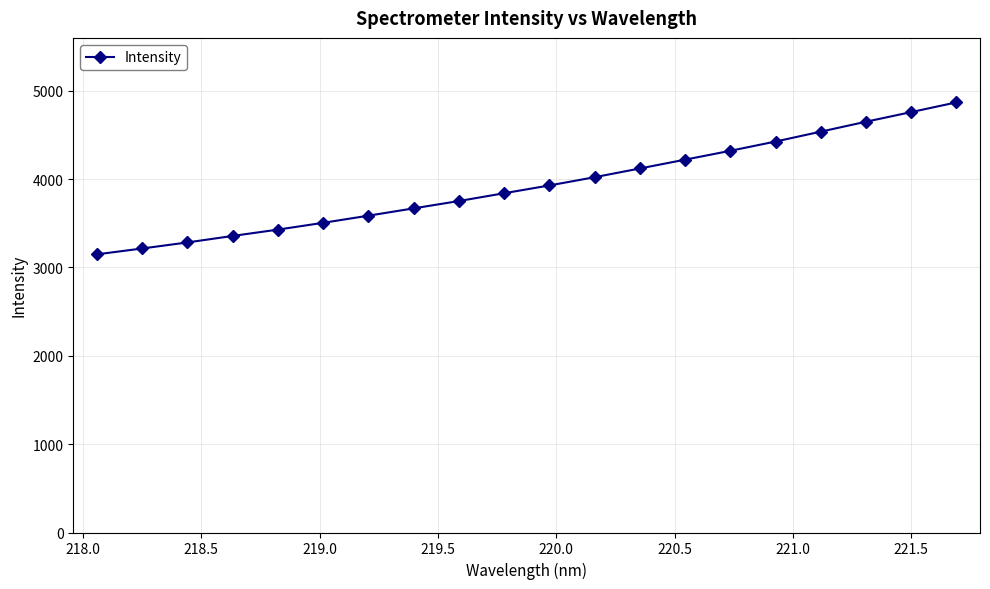

What is the greatest value displayed?

4868.4